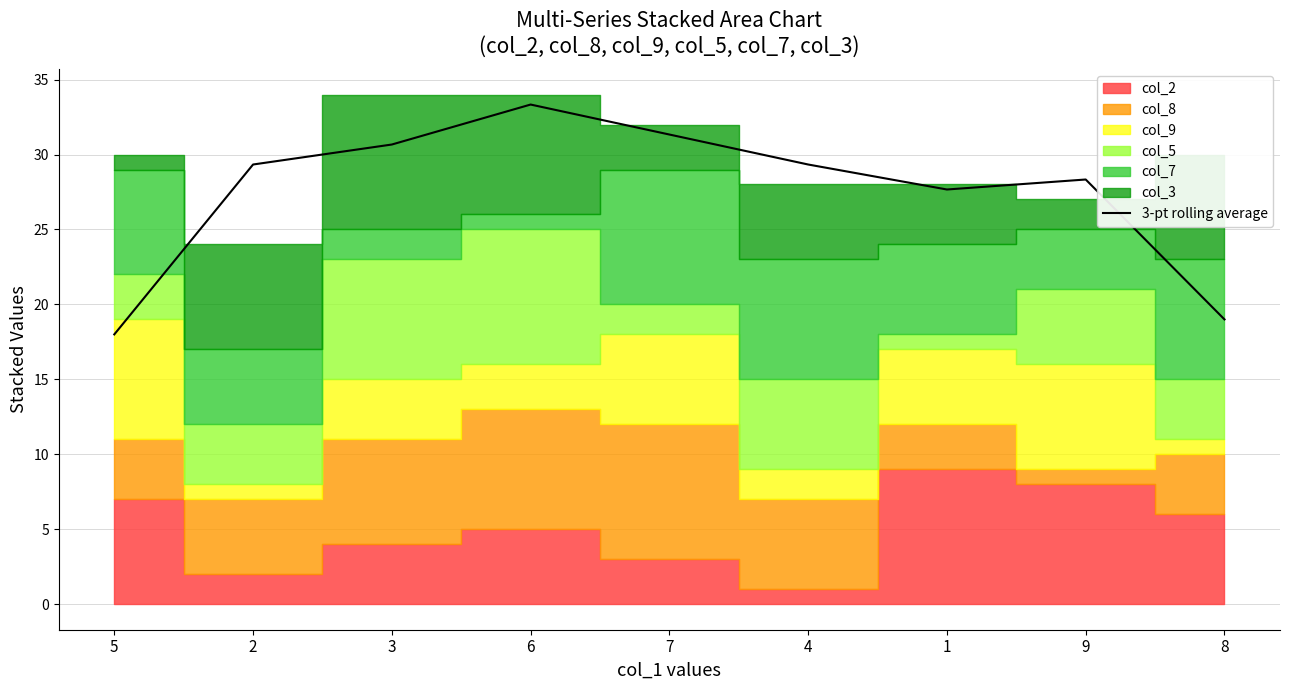

Rank the categories by value from lowest to highest.

5, 8, 1, 9, 2, 4, 3, 7, 6